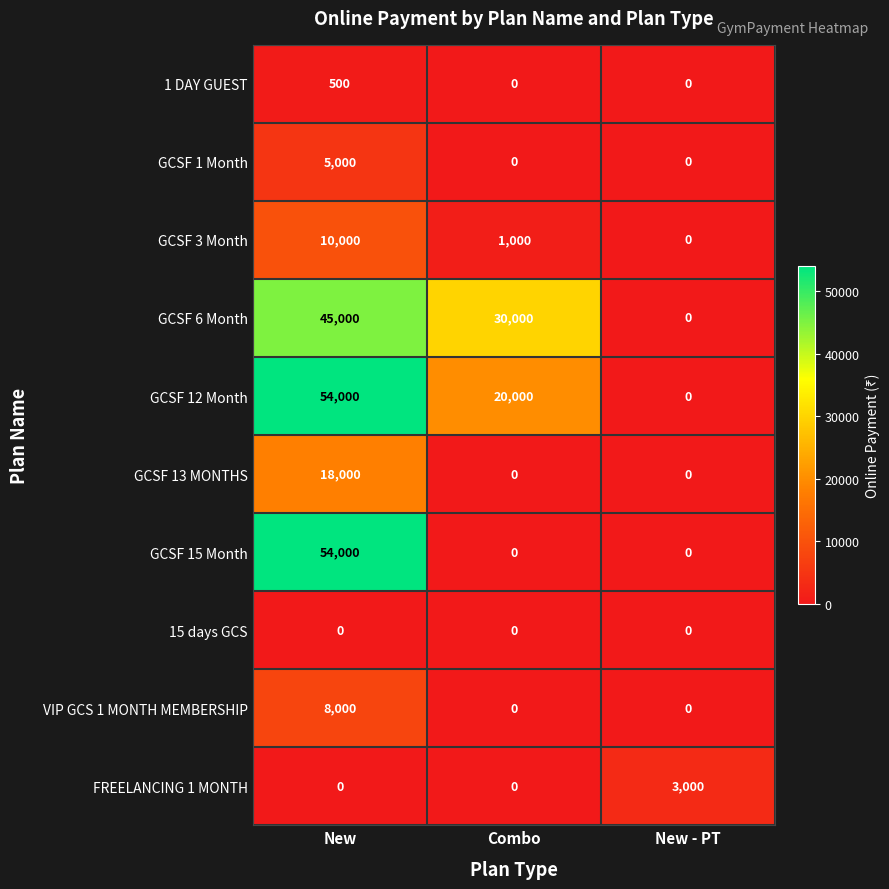

How many distinct data groups are displayed?

10